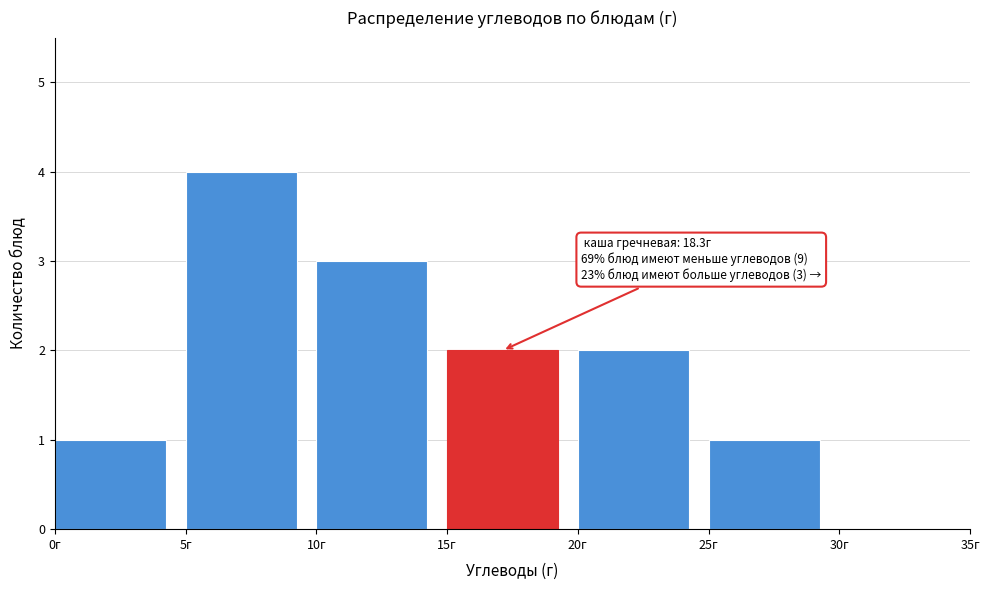

Which range on the x-axis has the tallest bar?

5 to 10